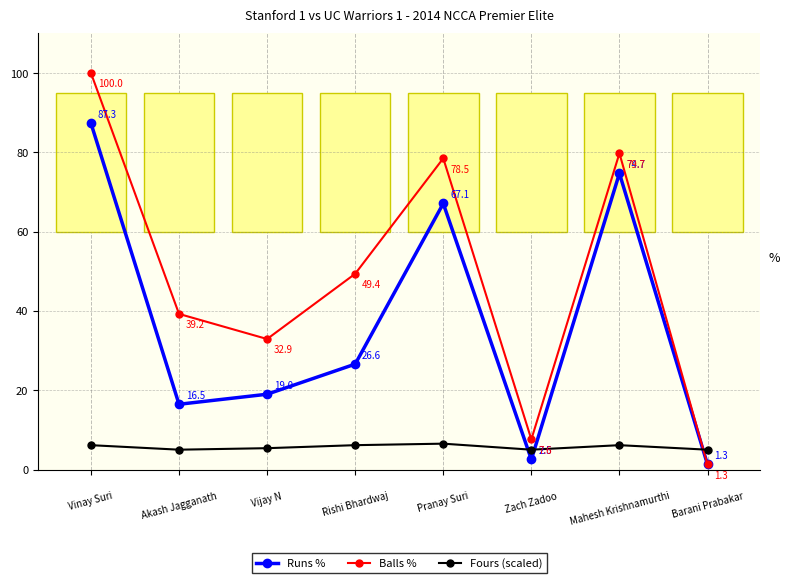

How many data points does each series have?

8